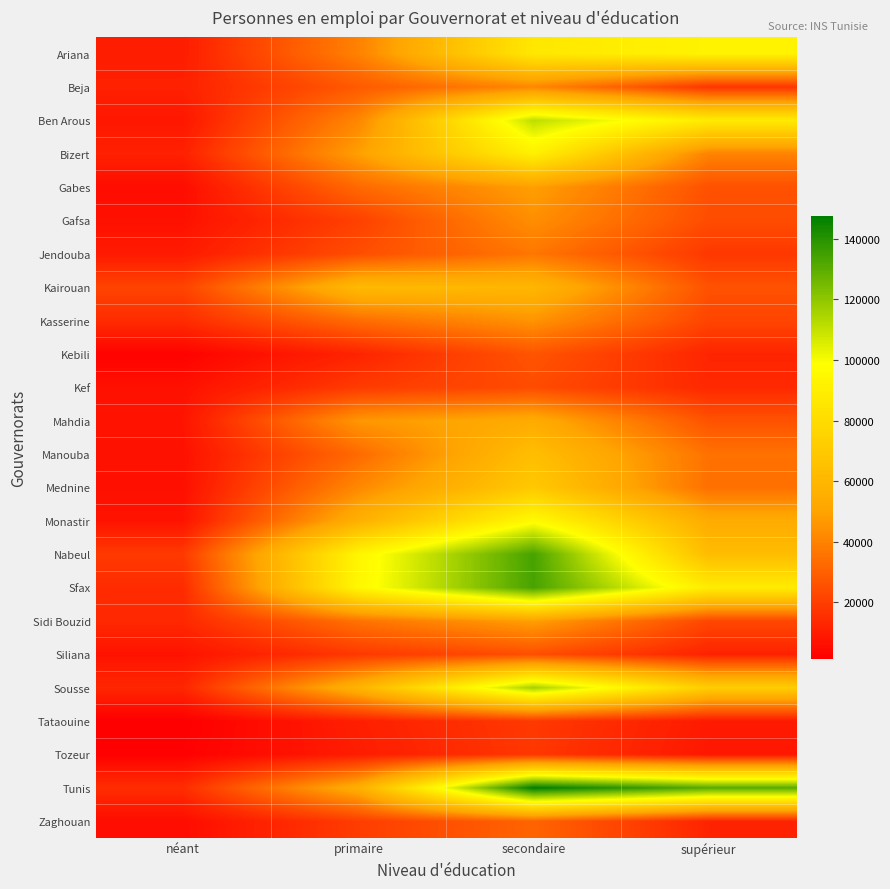

At which category is the sum across all series the highest?

secondaire